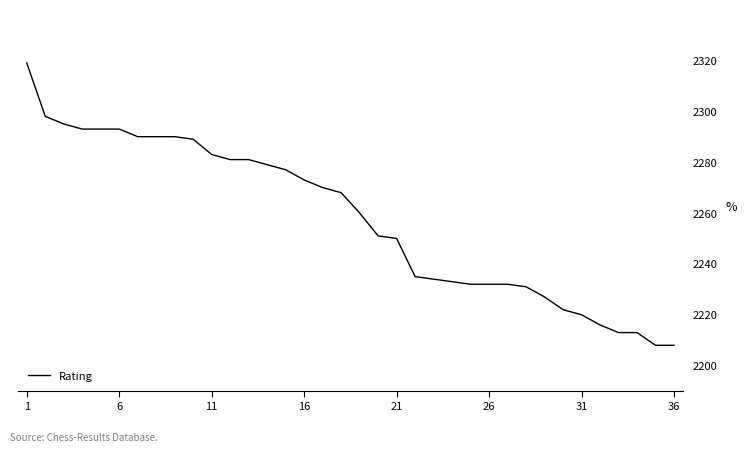

What is the greatest value displayed?

2319